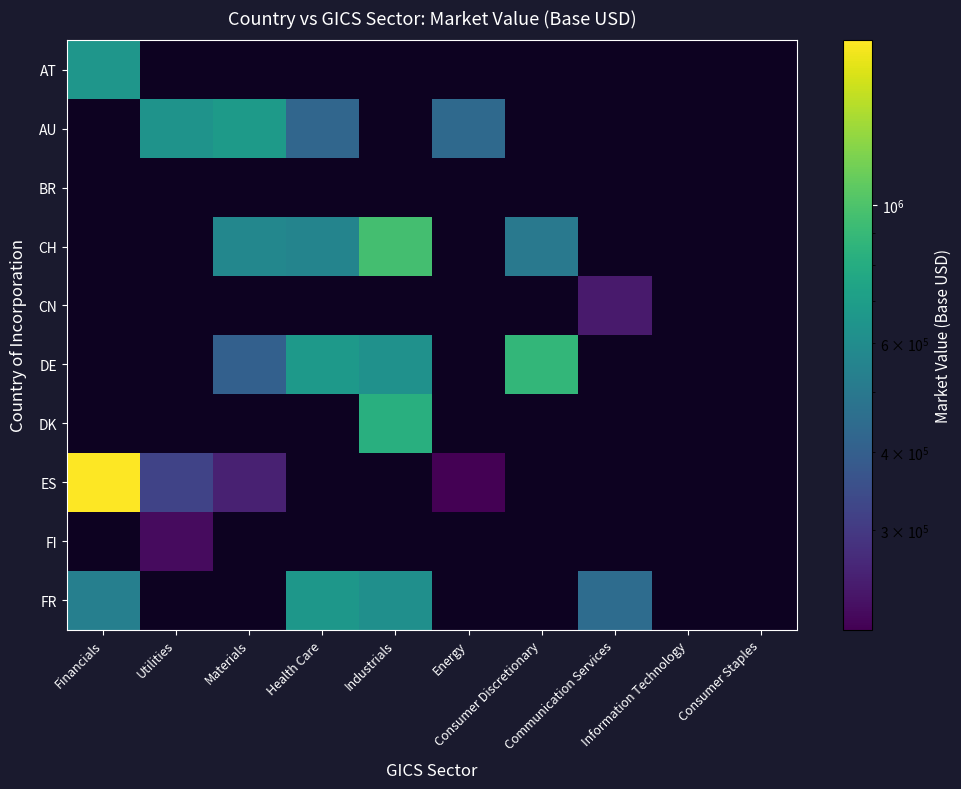

Between Consumer Staples and Energy, which is larger?

Energy